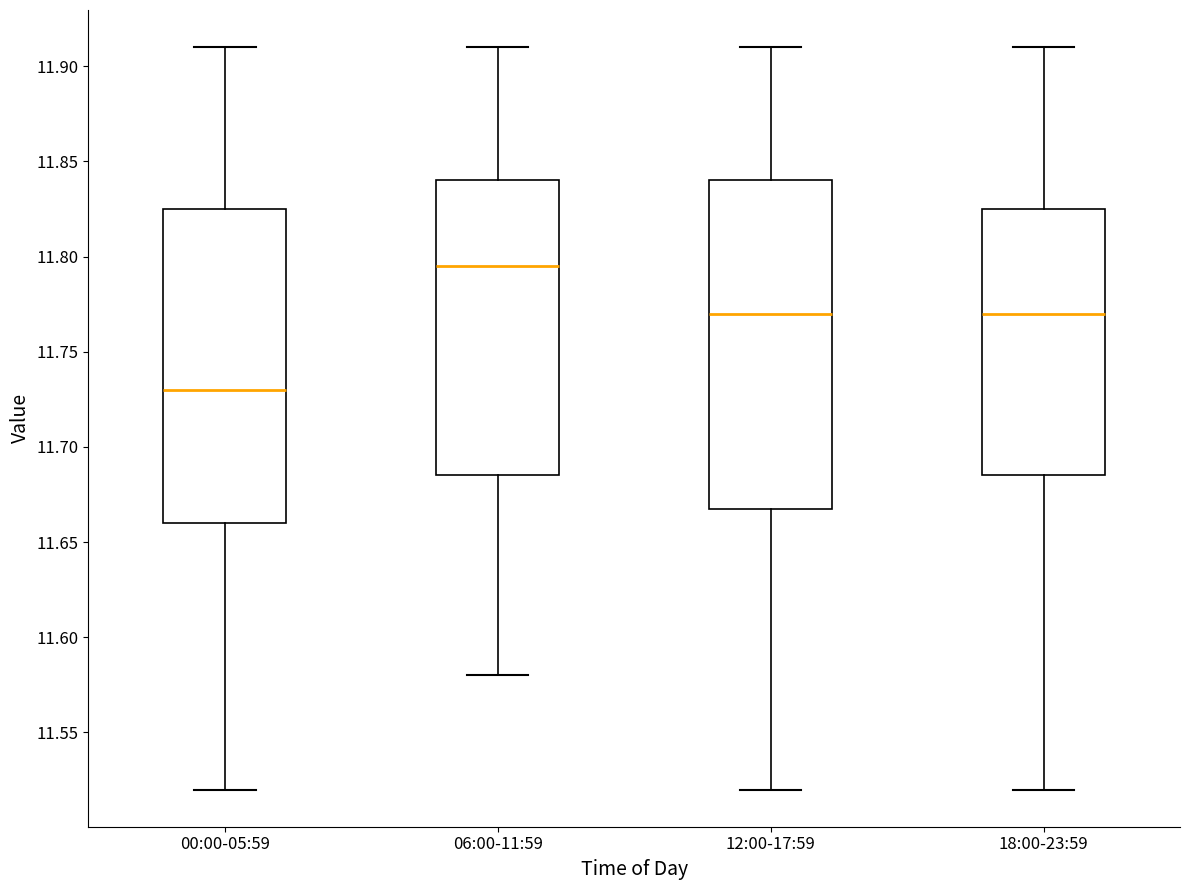

Which box's median line is the highest?

06:00-11:59